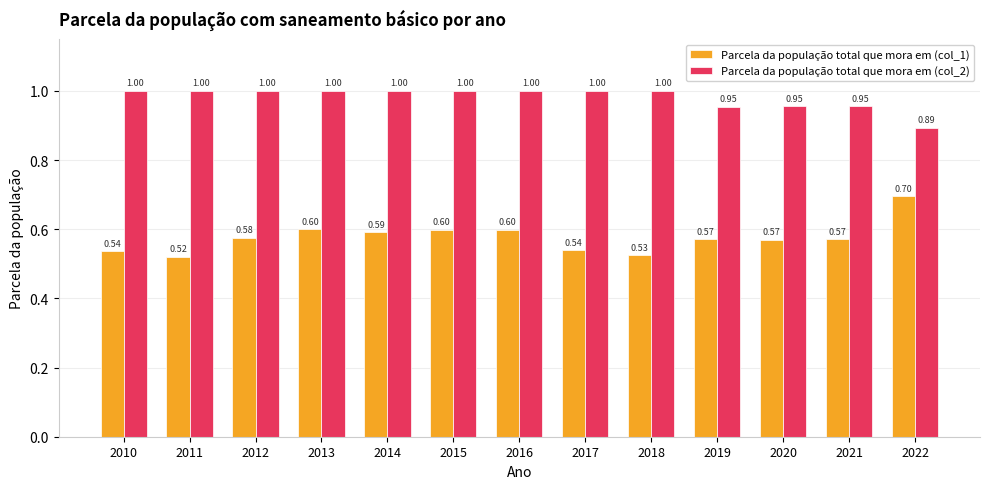

Is the value of Parcela da população total que mora em (col_1) at 2018 greater than the value of Parcela da população total que mora em (col_2) at 2012?

No